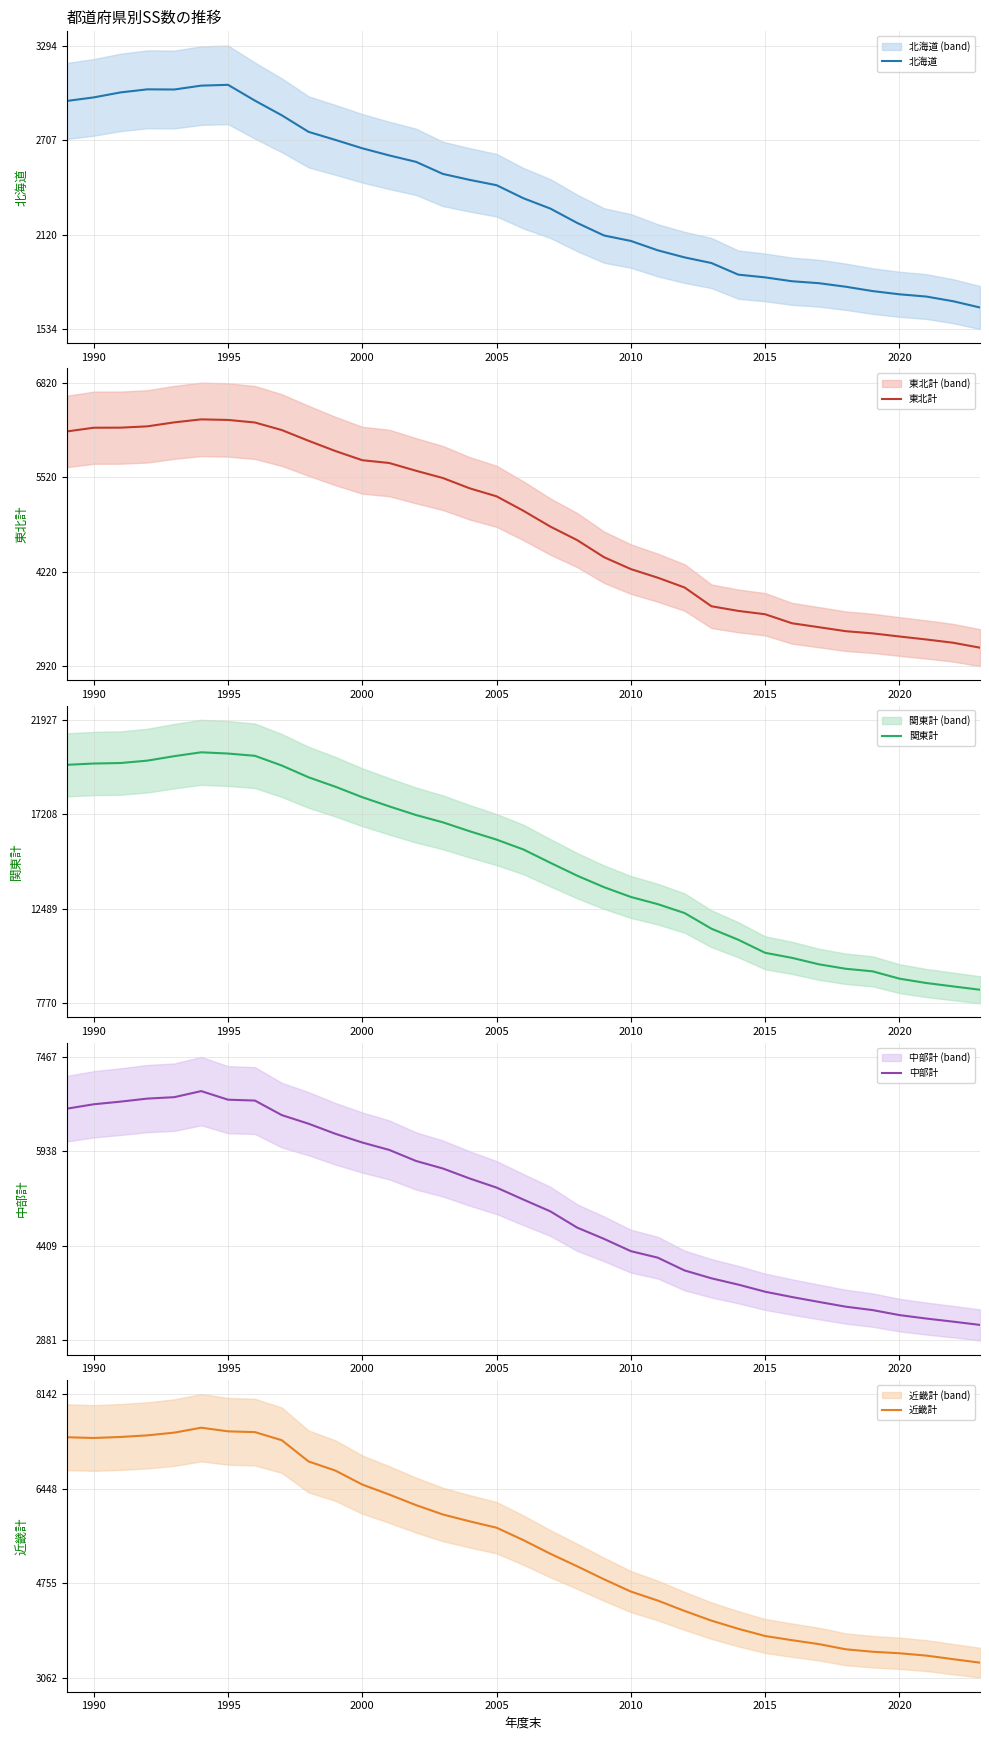

True or false: 近畿計 has more than 0 points higher than both neighbors.

True